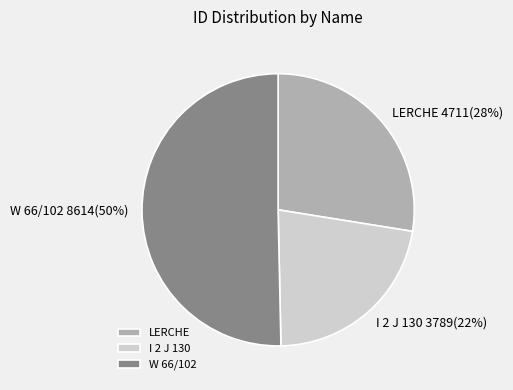

Which slice represents more than half of the pie?

W 66/102